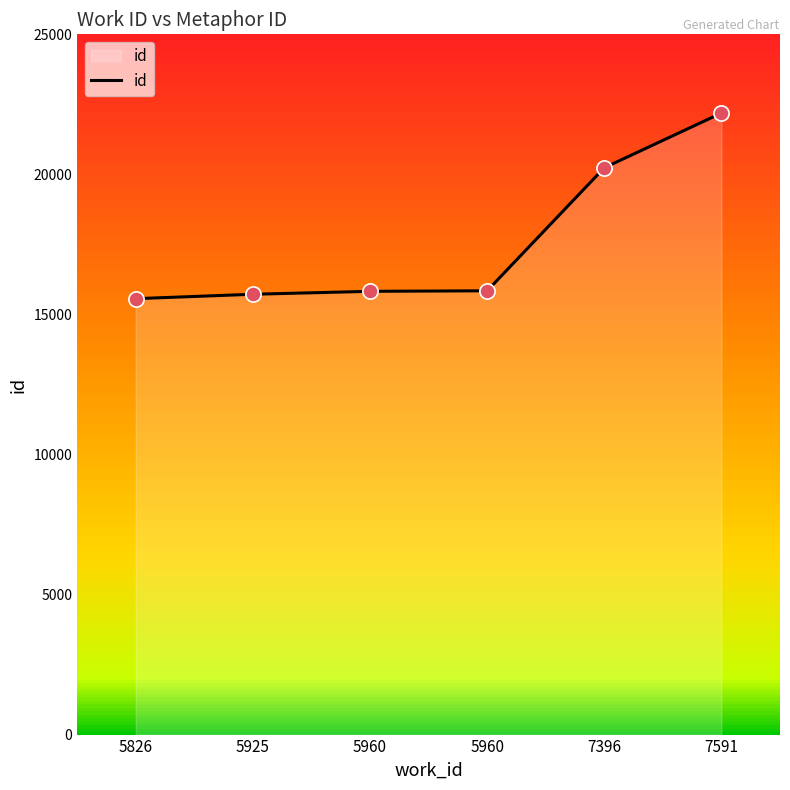

What is the change in value from 5925 to 7396?

+4517